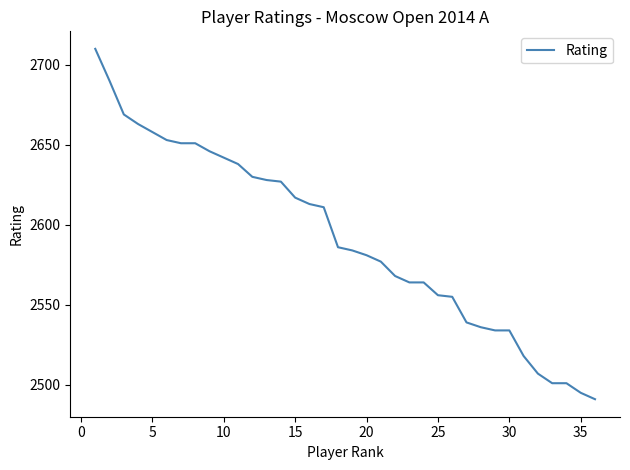

What is the difference between the maximum and minimum values?

219